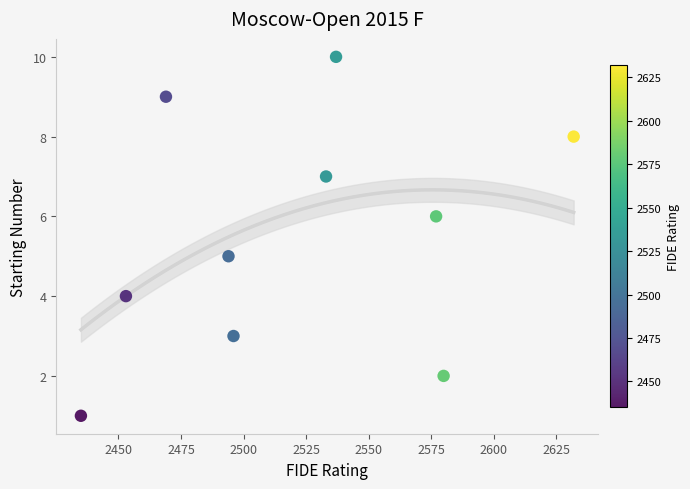

What is the range of X values (max minus min)?

197